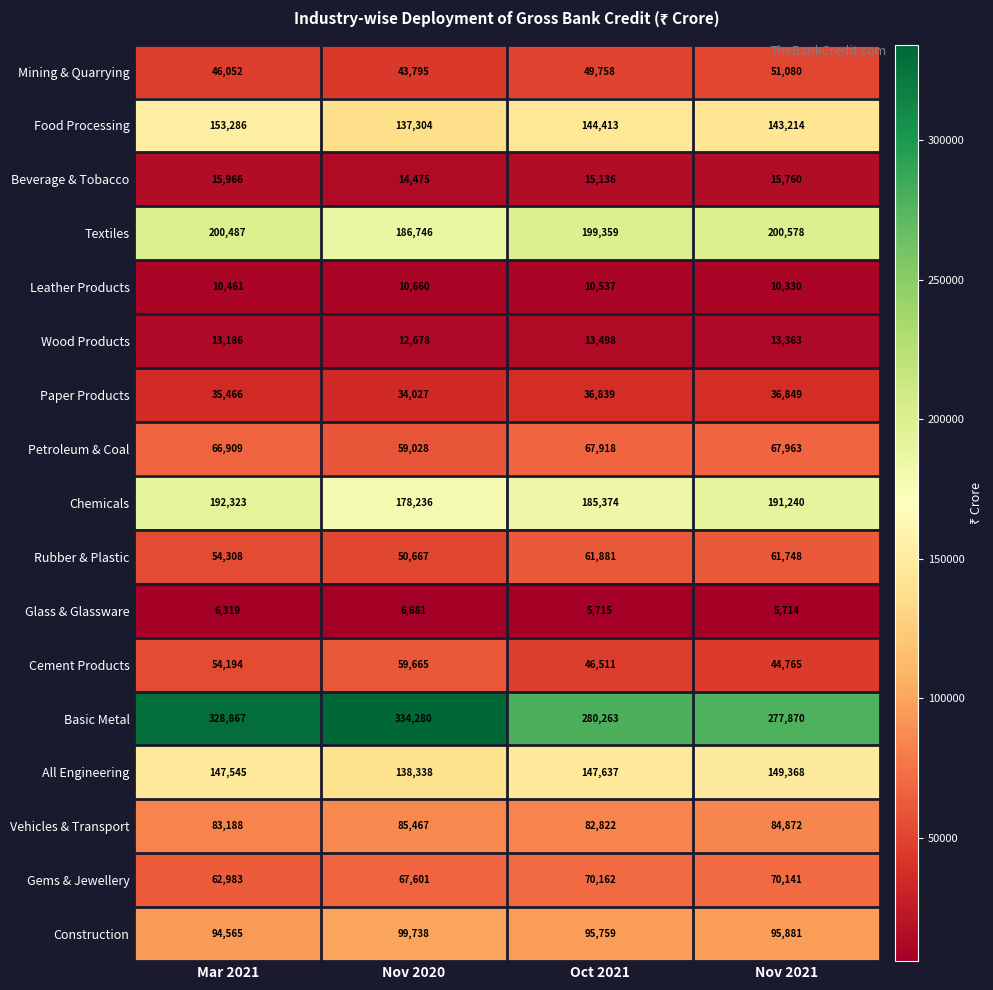

At which label does Chemicals reach its peak?

Mar 2021